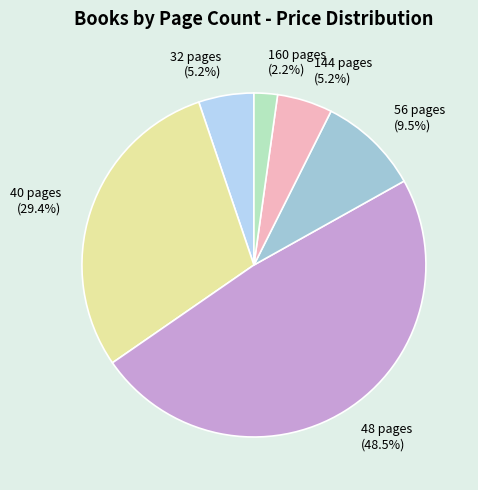

The 160 pages slice represents 12% of the pie. True or false?

False